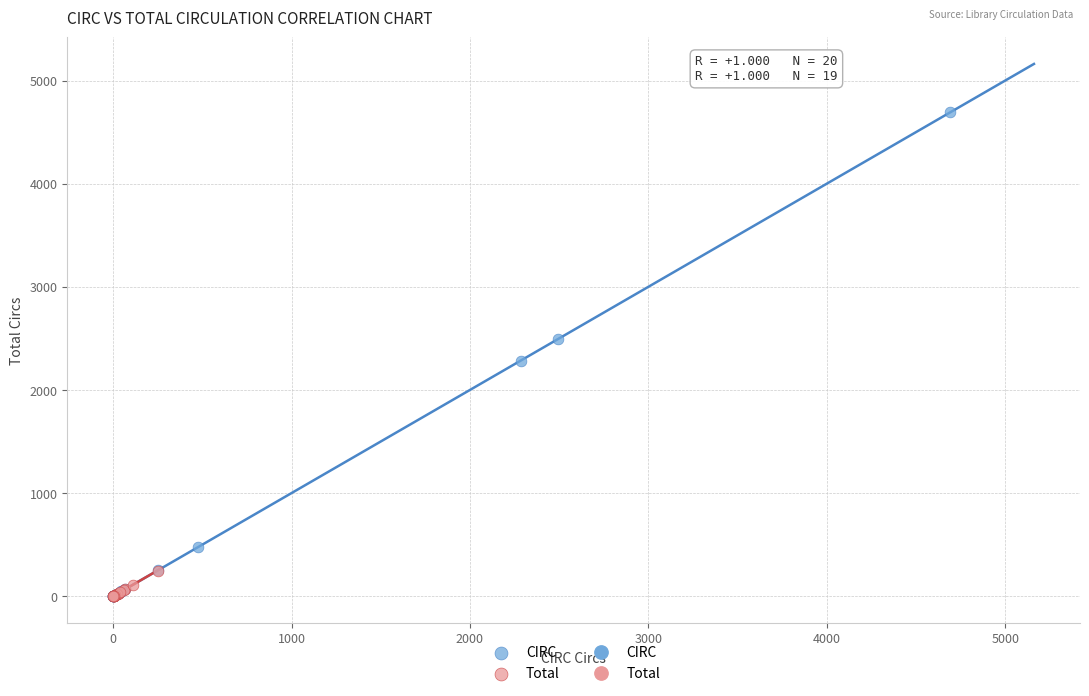

Which series reaches the maximum Y coordinate?

CIRC